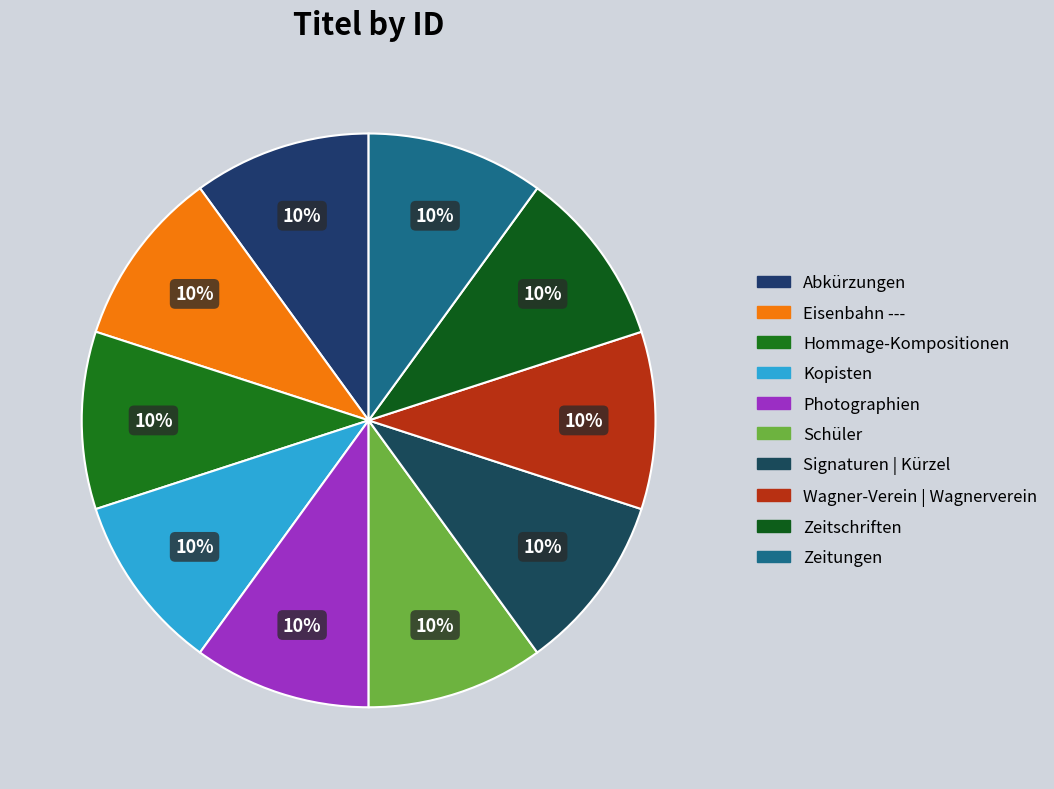

True or false: Zeitschriften accounts for 1% of the total.

False